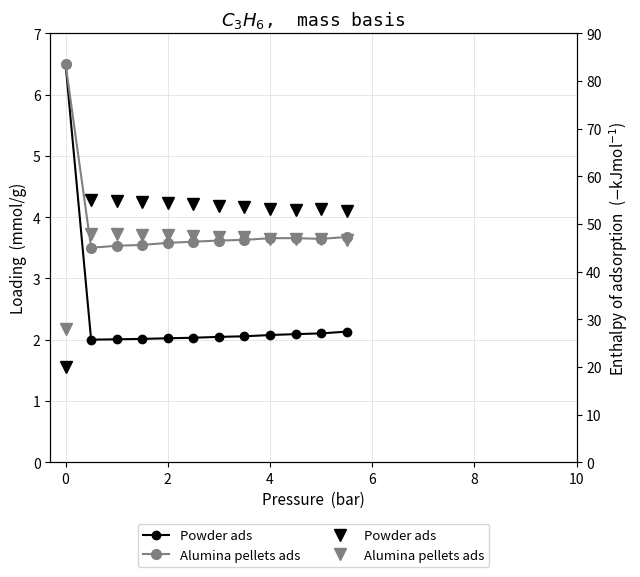

Between 0 and 2, which series saw the biggest shift?

Powder ads